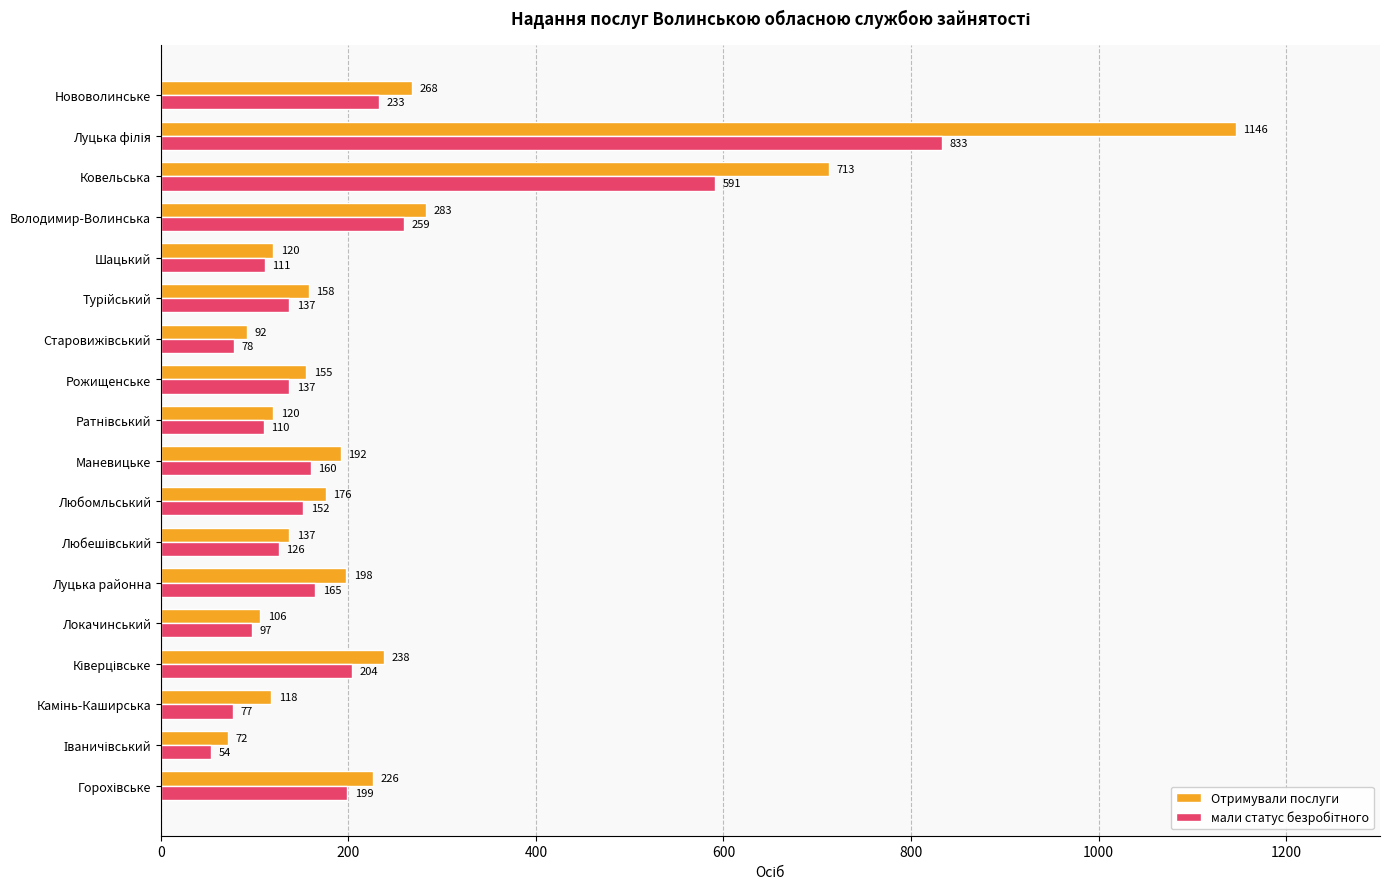

Where is Отримували послуги nearest to the value 609?

Ковельська